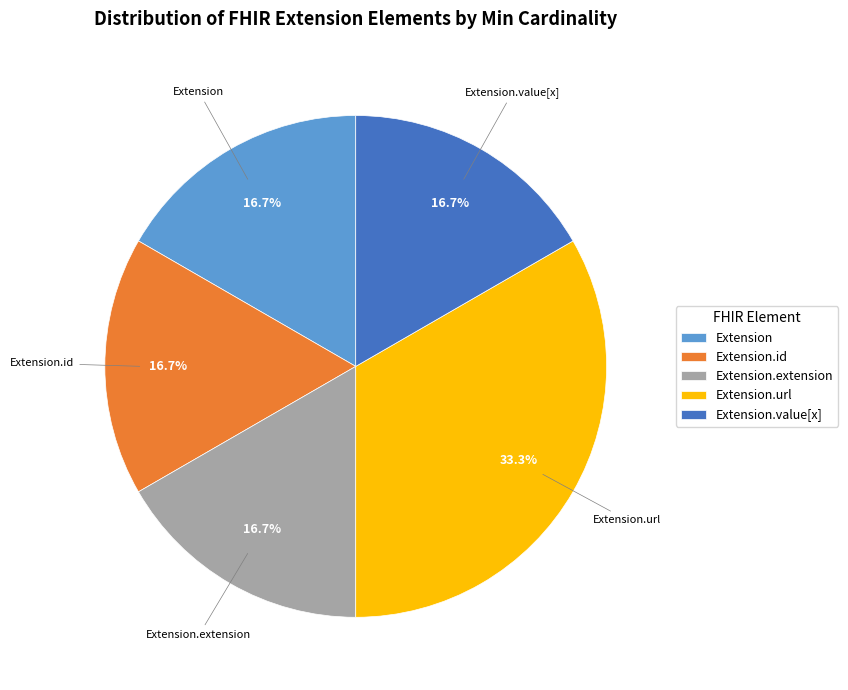

Does Extension.url represent more than half of the total?

No